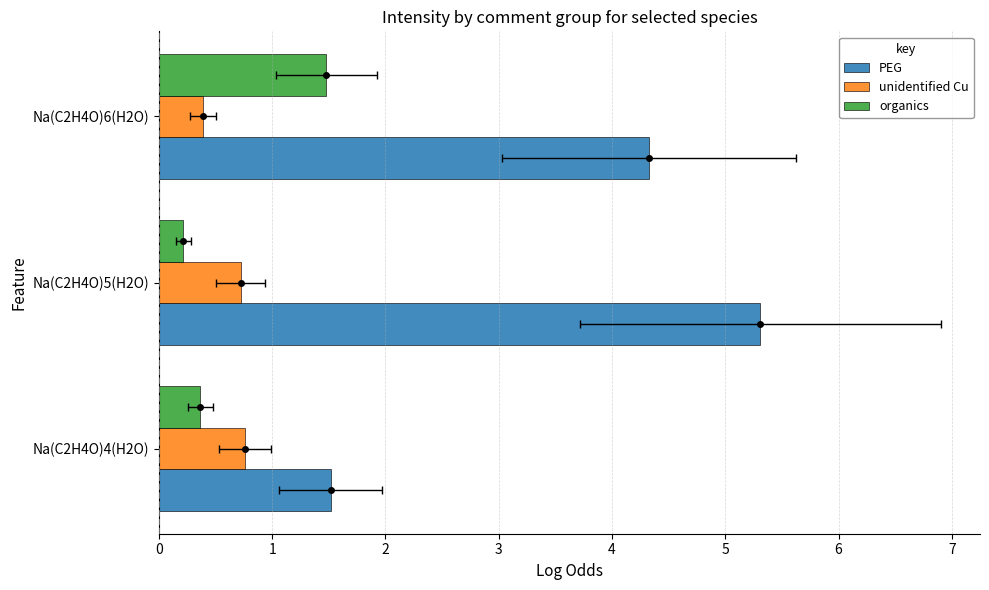

What are all the series names shown in the legend?

PEG, unidentified Cu, organics